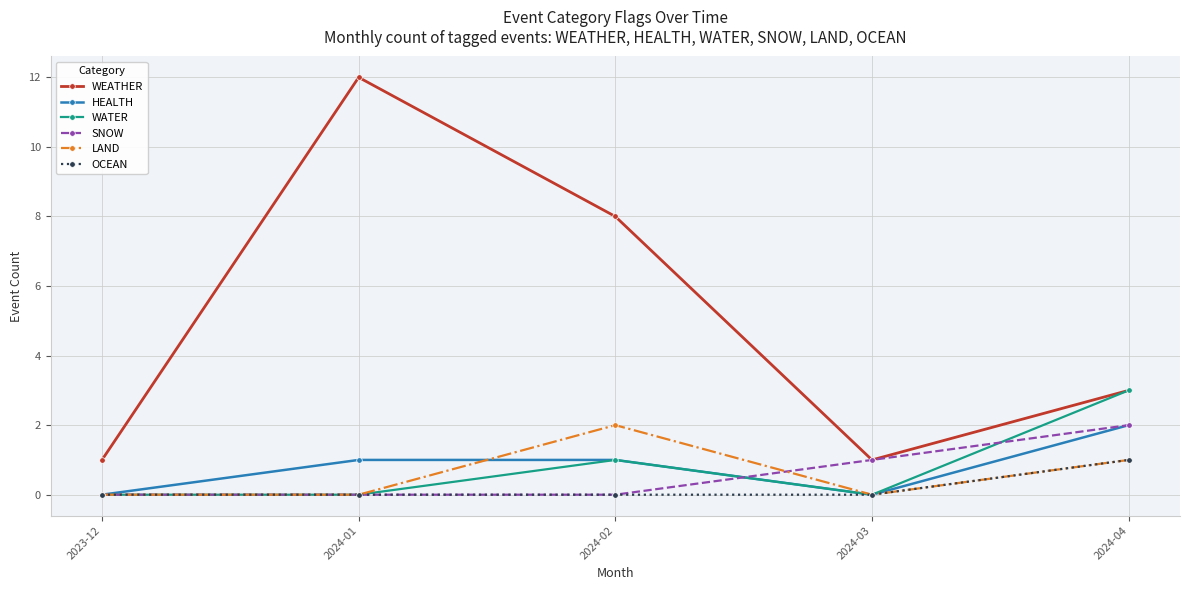

Reading right to left, extract all data points from this chart.

WEATHER: 3	1	8	12	1
HEALTH: 2	0	1	1	0
WATER: 3	0	1	0	0
SNOW: 2	1	0	0	0
LAND: 1	0	2	0	0
OCEAN: 1	0	0	0	0